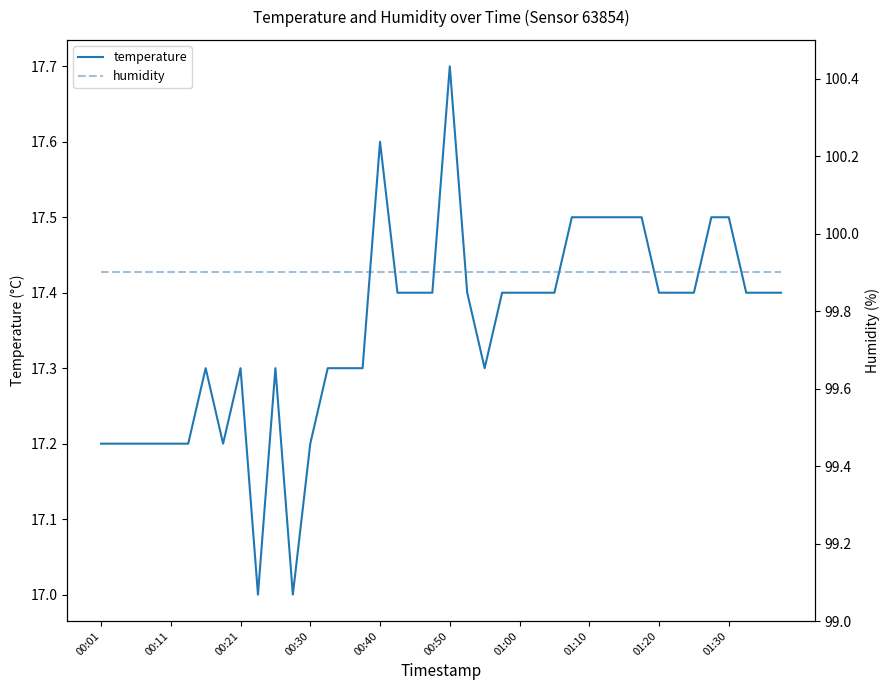

In temperature, how many points are lower than both neighbors (excluding endpoints)?

4